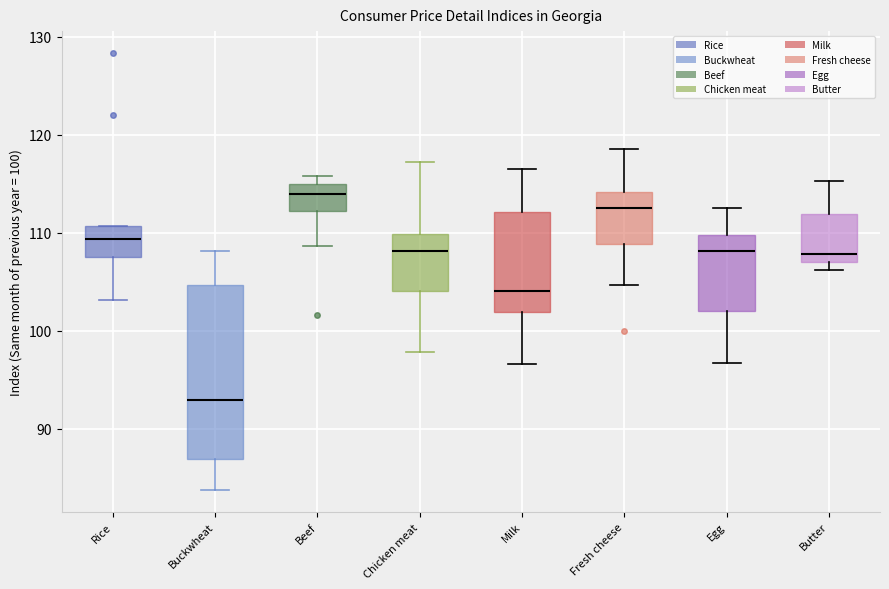

Which box's median line is the highest?

Beef